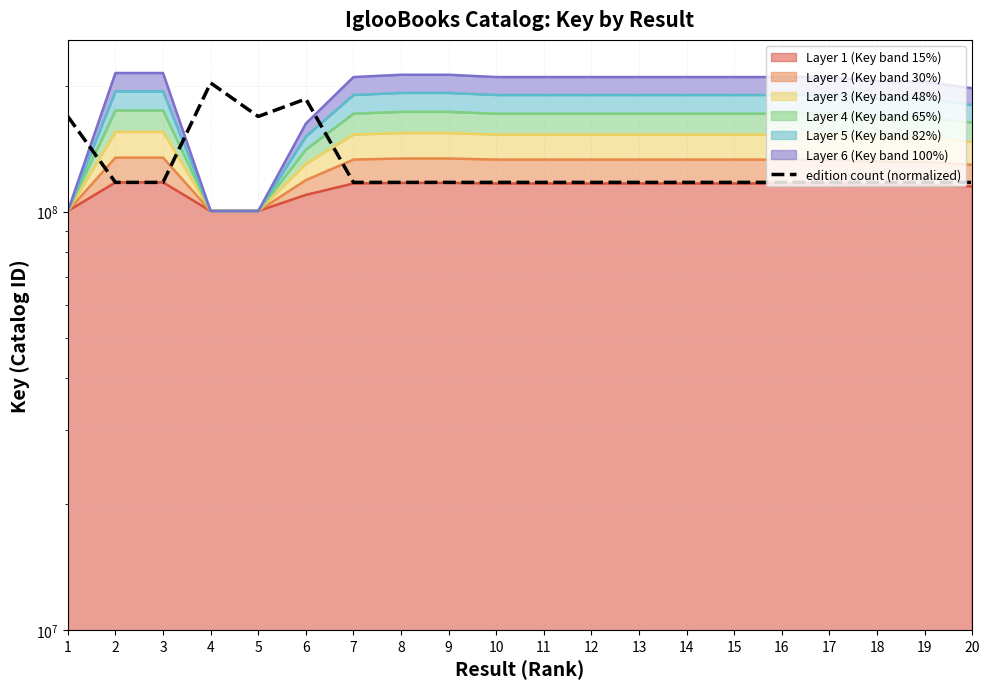

The value at 2 is 55550263.0. True or false?

False